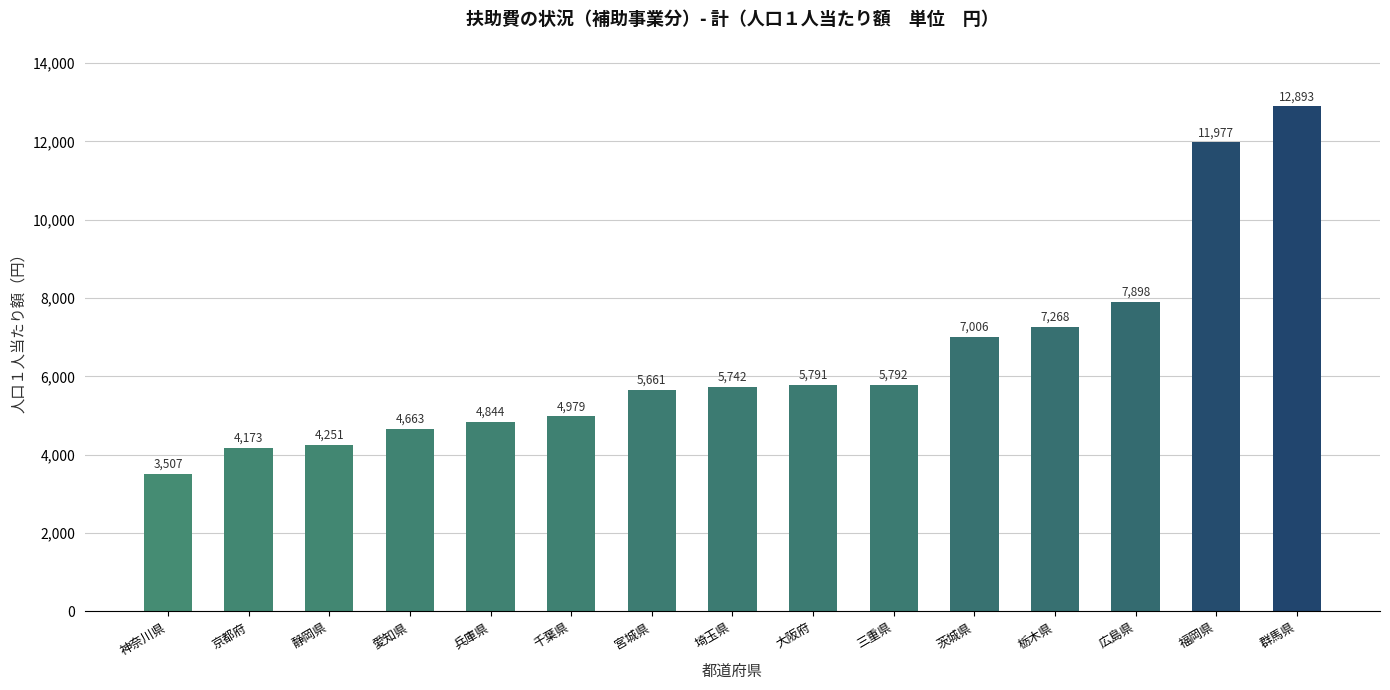

What is the value of the 8th bar from the left?

5742